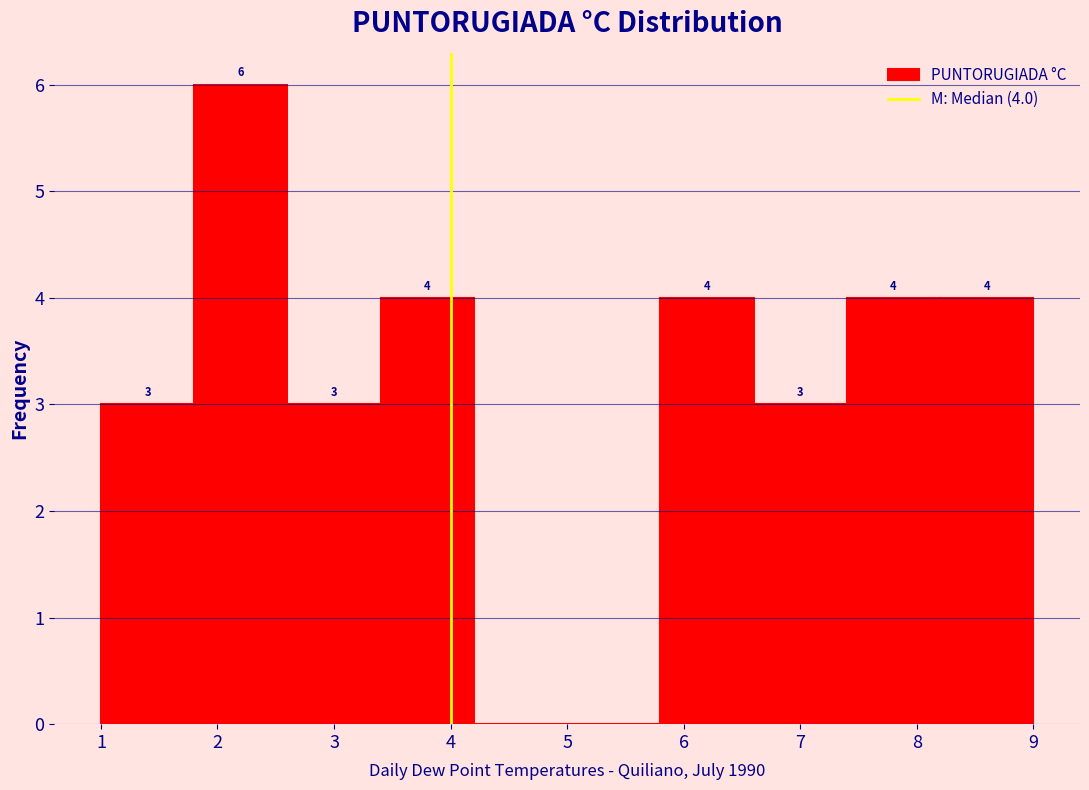

Over which range of the x-axis is the bar tallest?

1.8 to 2.6